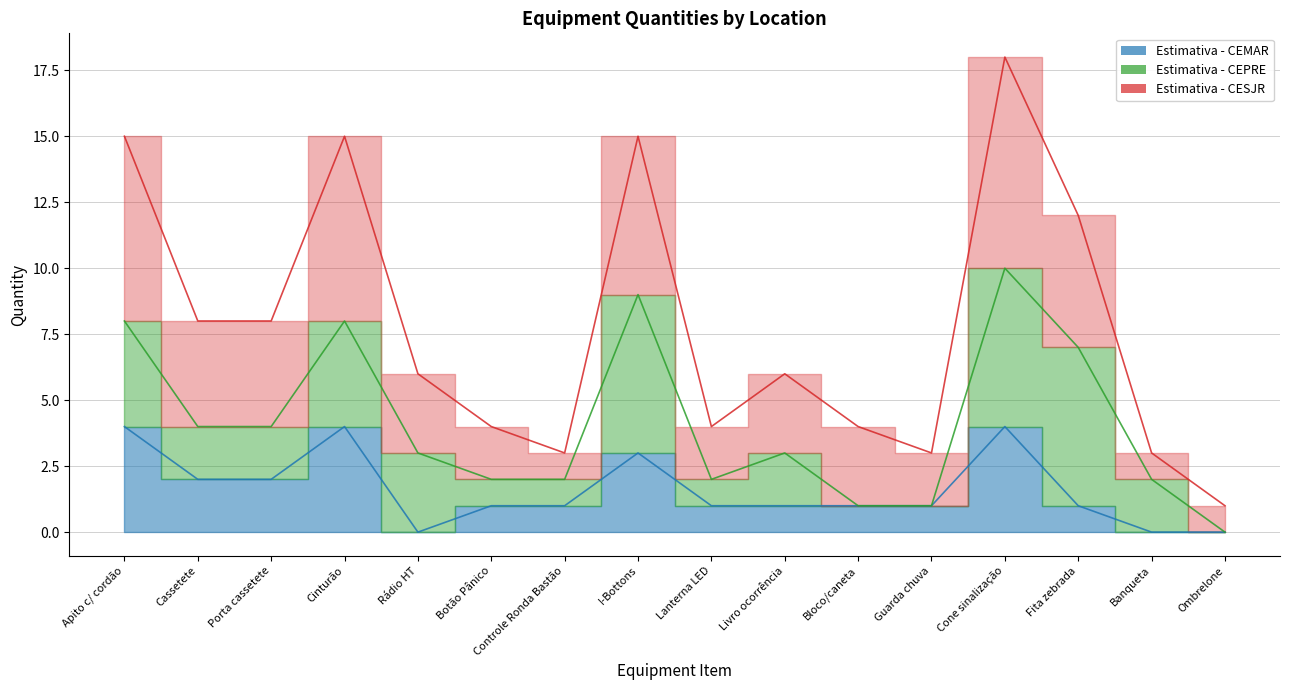

What is the difference between the maximum and second lowest values in the Estimativa - CEMAR series?

4